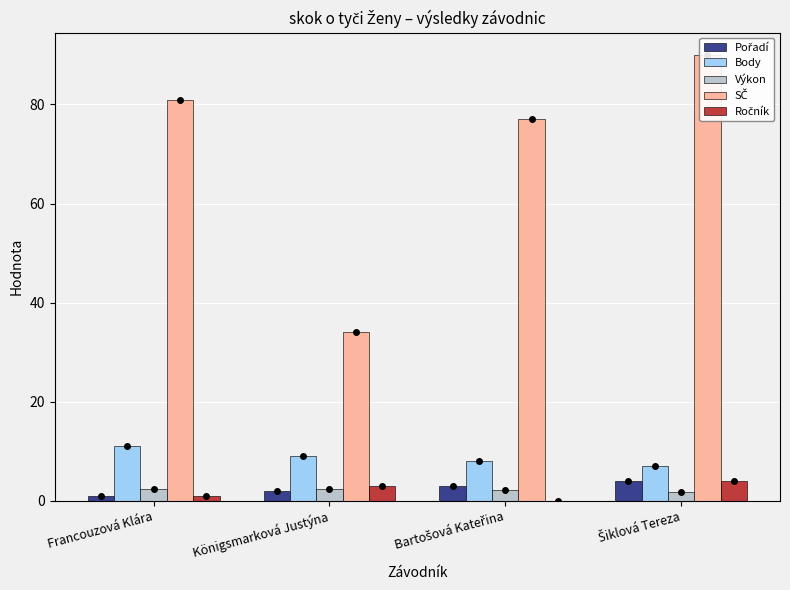

Are the bars horizontal?

No